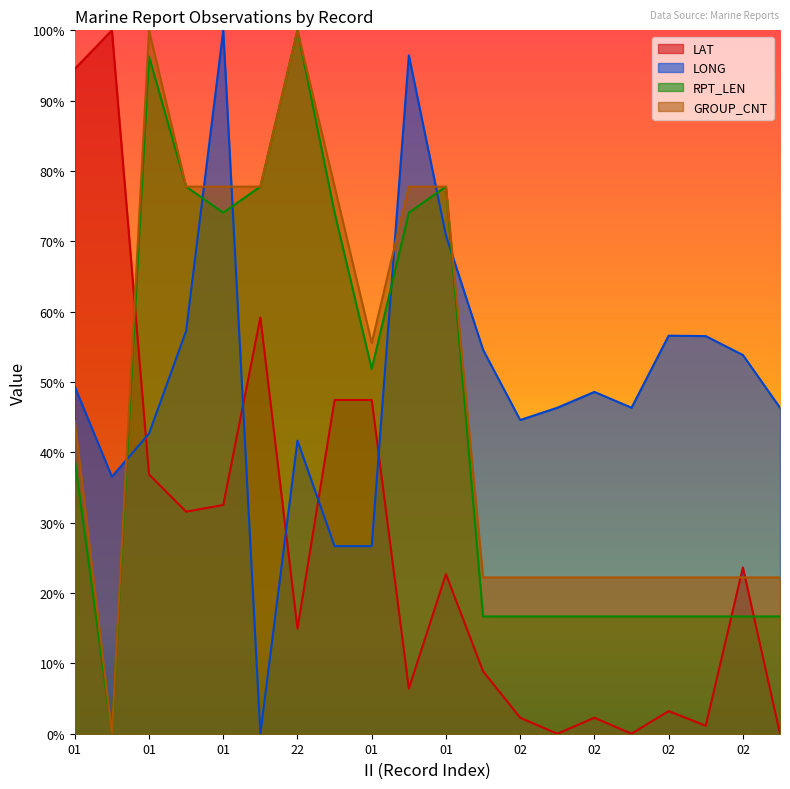

True or false: GROUP_CNT and RPT_LEN cross at least once.

False